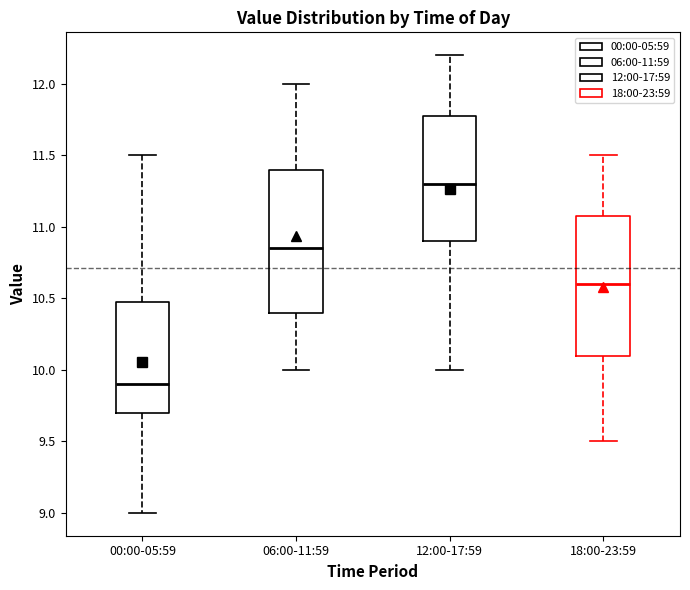

Which box's median line is the highest?

12:00-17:59